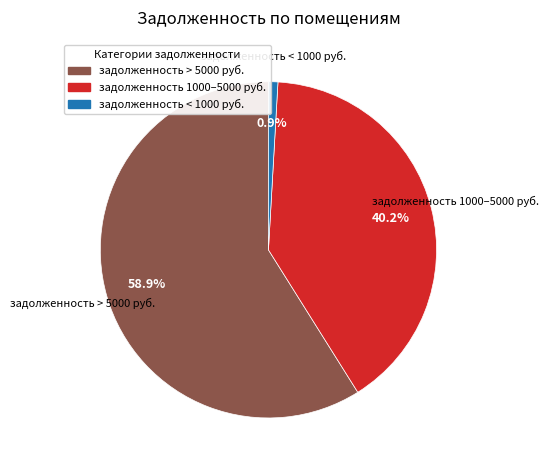

Is there any slice that represents more than half of the pie?

Yes